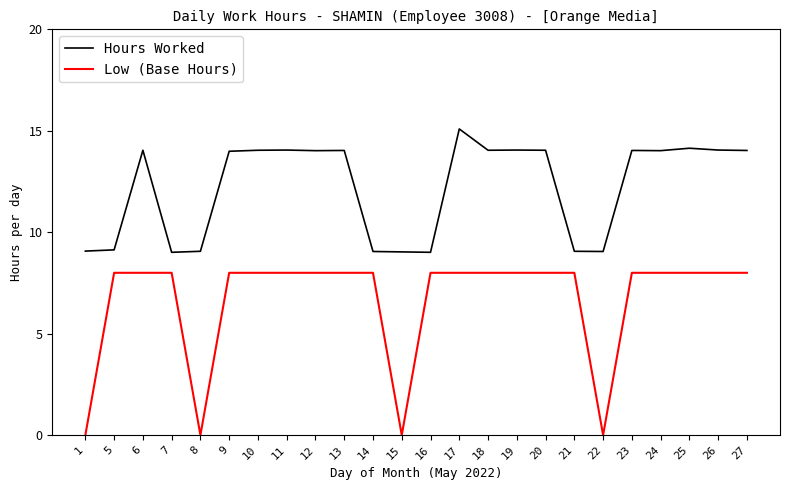

Is the value of Low (Base Hours) at 10 greater than the value of Hours Worked at 7?

No